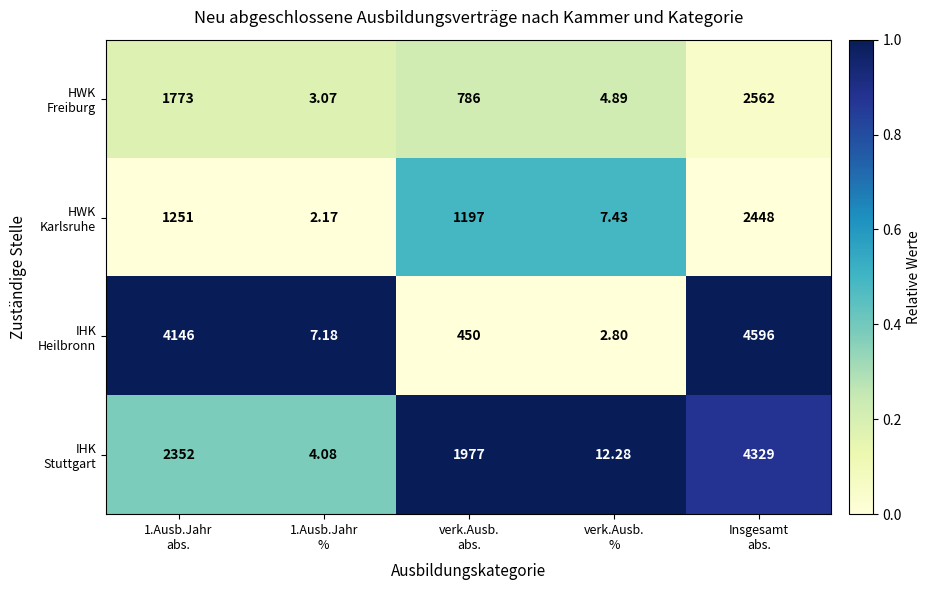

What is the total value across all series at 1.Ausb.Jahr
abs.?

9522.0